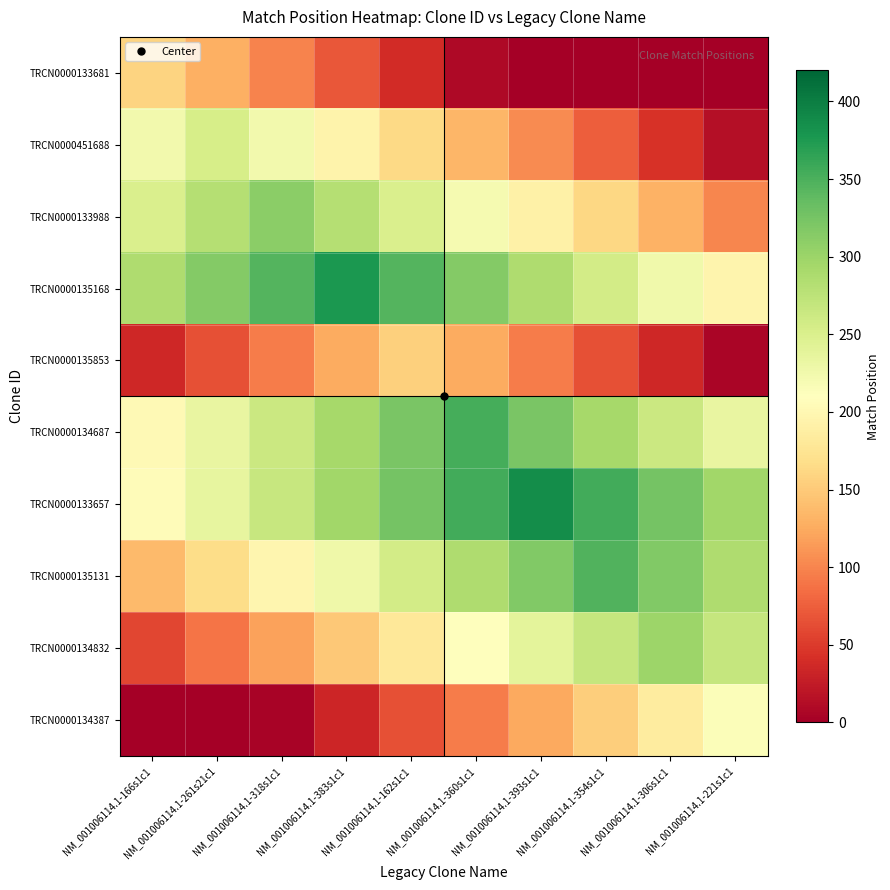

What is the total value across all series at NM_001006114.1-393s1c1?

2065